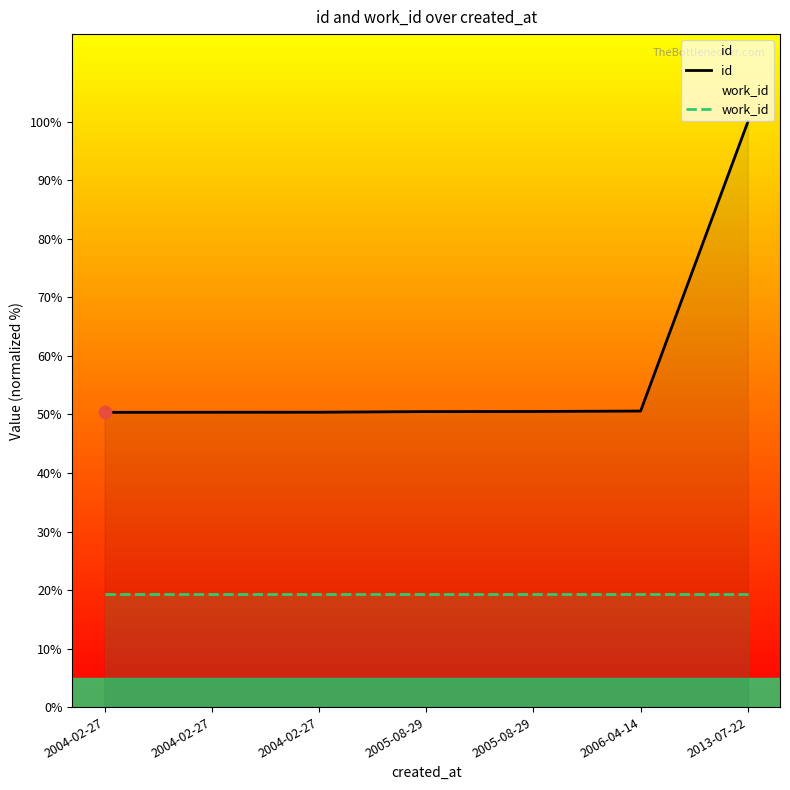

What is the total value across all series at 2004-02-27?

69.7